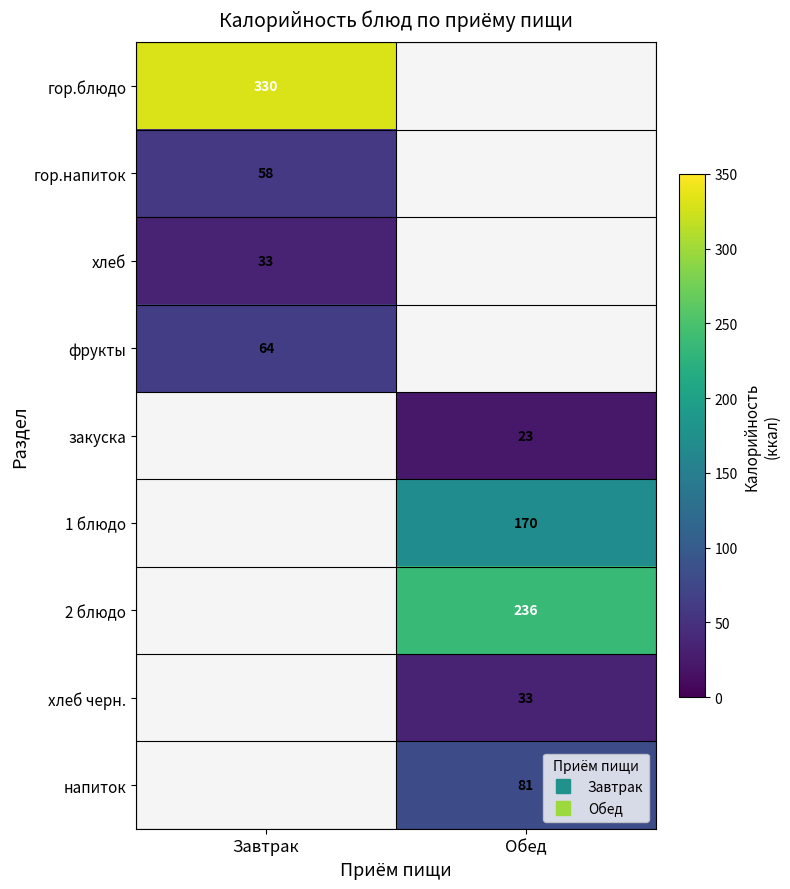

Is the value of напиток at Завтрак greater than the value of фрукты at Завтрак?

No